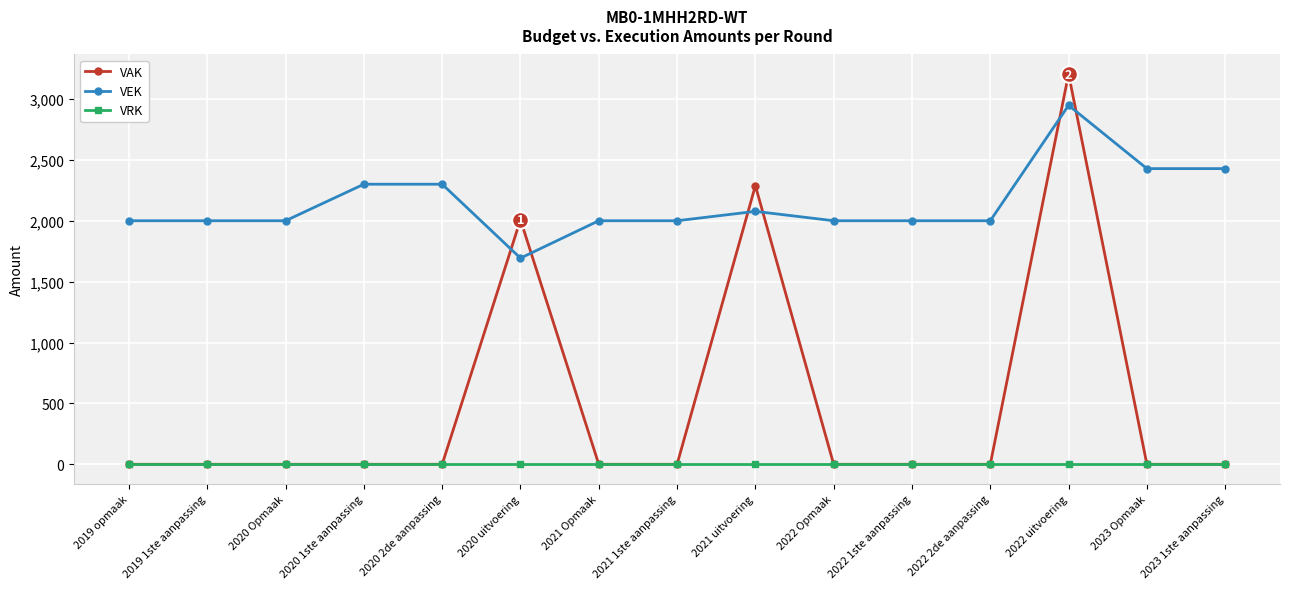

List the series in order of their peak value, lowest first.

VRK, VEK, VAK